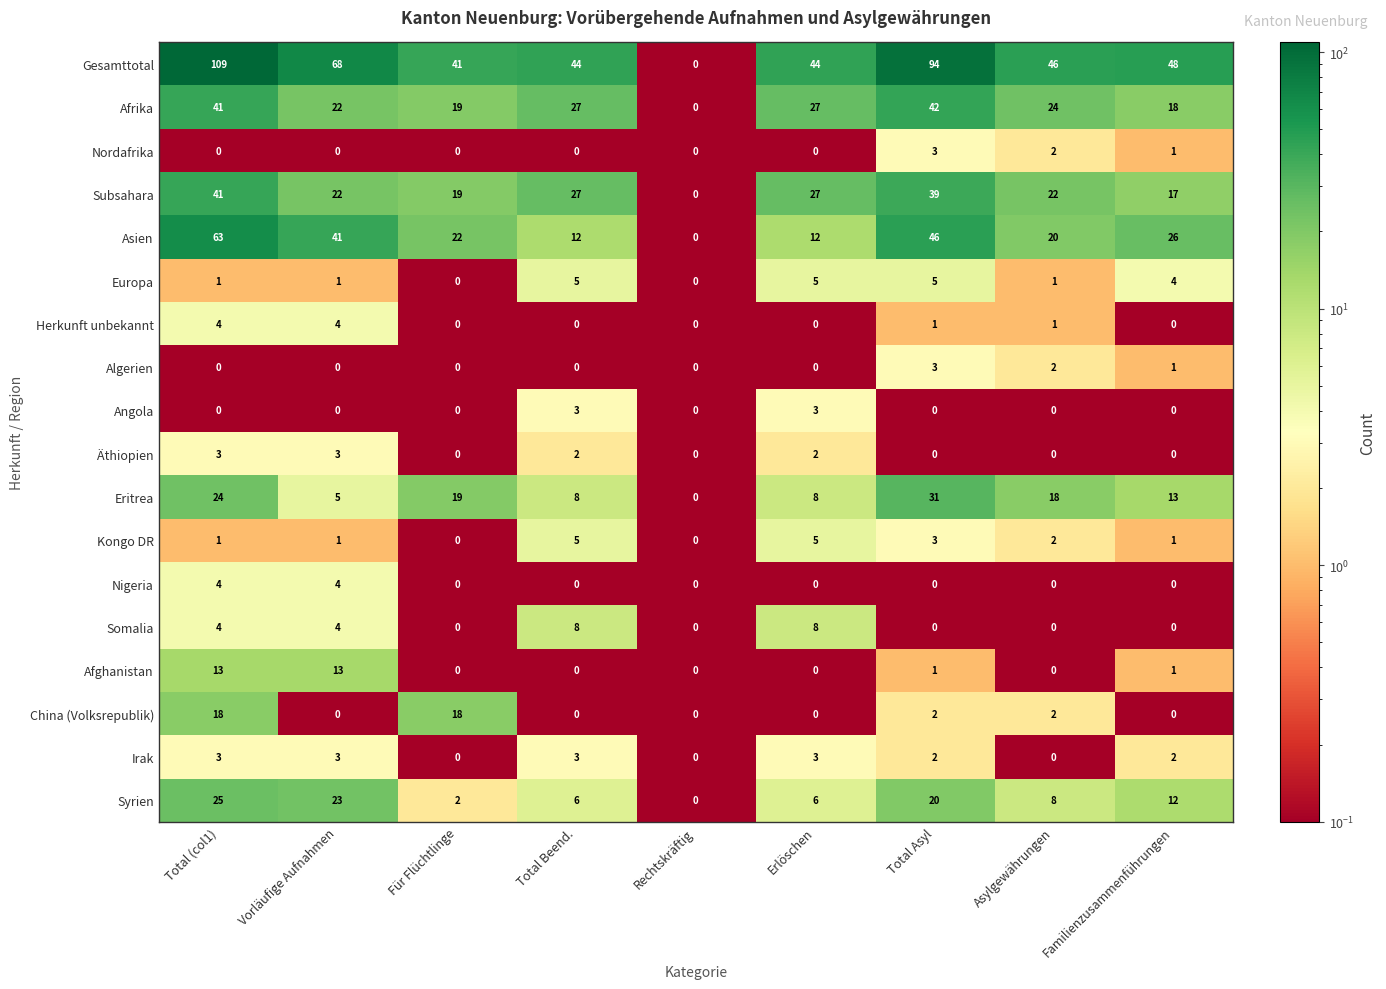

Which series changed the most between Total (col1) and Asylgewährungen?

Gesamttotal